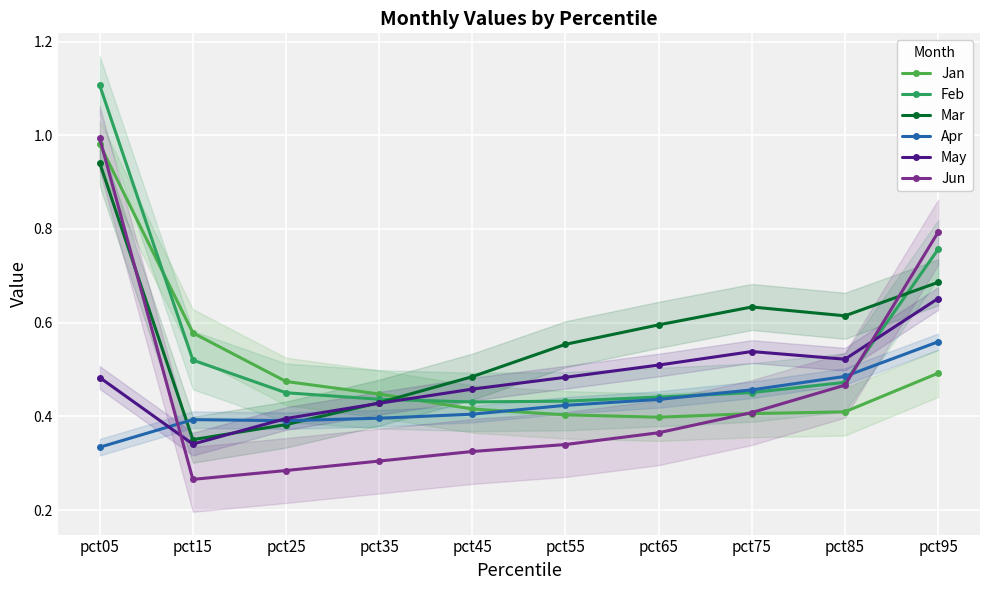

What is the highest value of the May series?

0.7